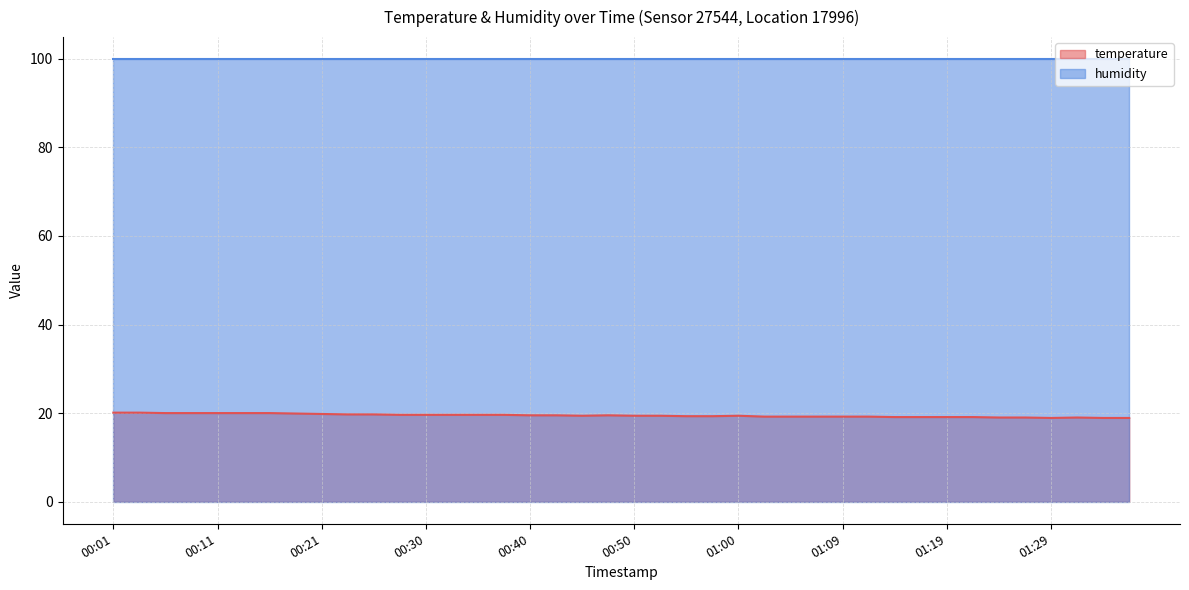

How many points are higher than both their immediate neighbors (excluding endpoints)?

3